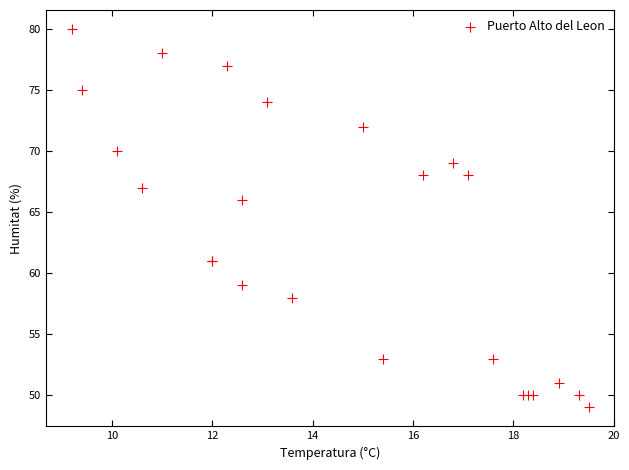

What Y value in the scatter plot is closest to 64?

66